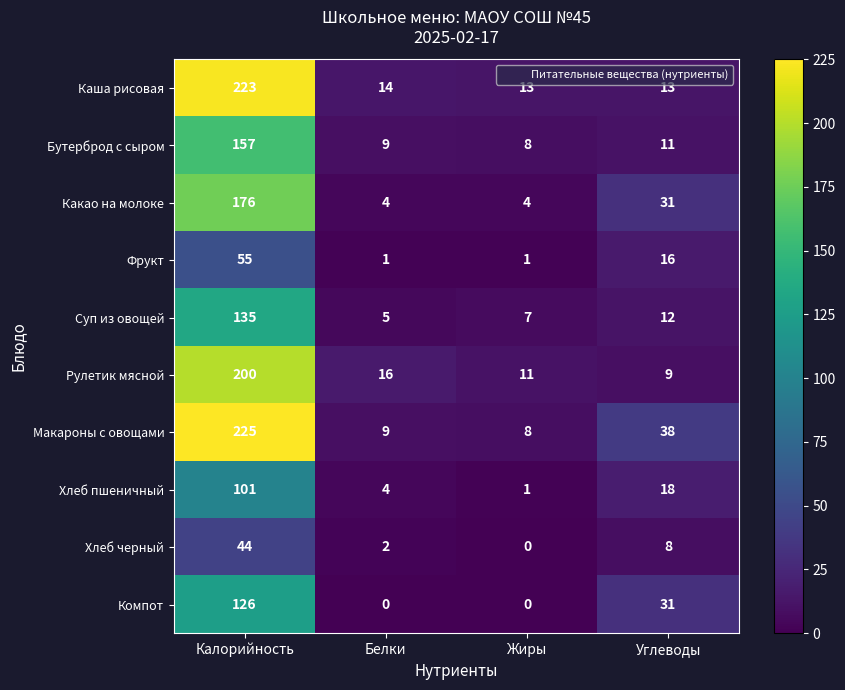

At which category is the sum across all series the highest?

Калорийность